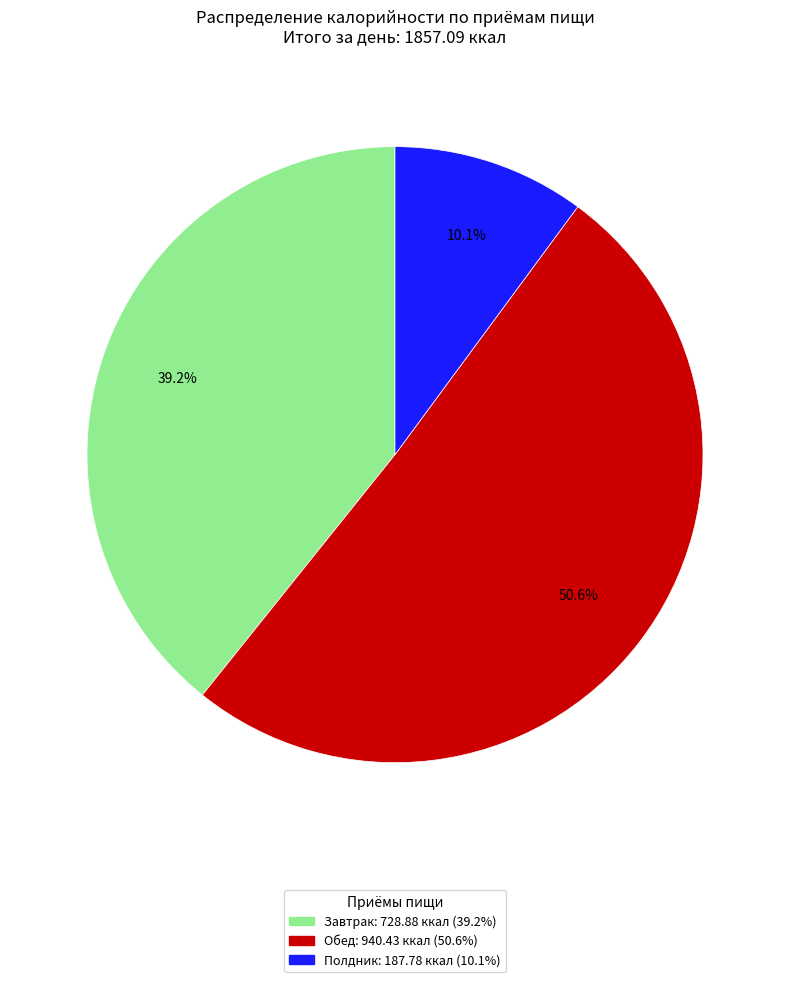

What percentage is the Полдник slice, to the nearest percent?

10%